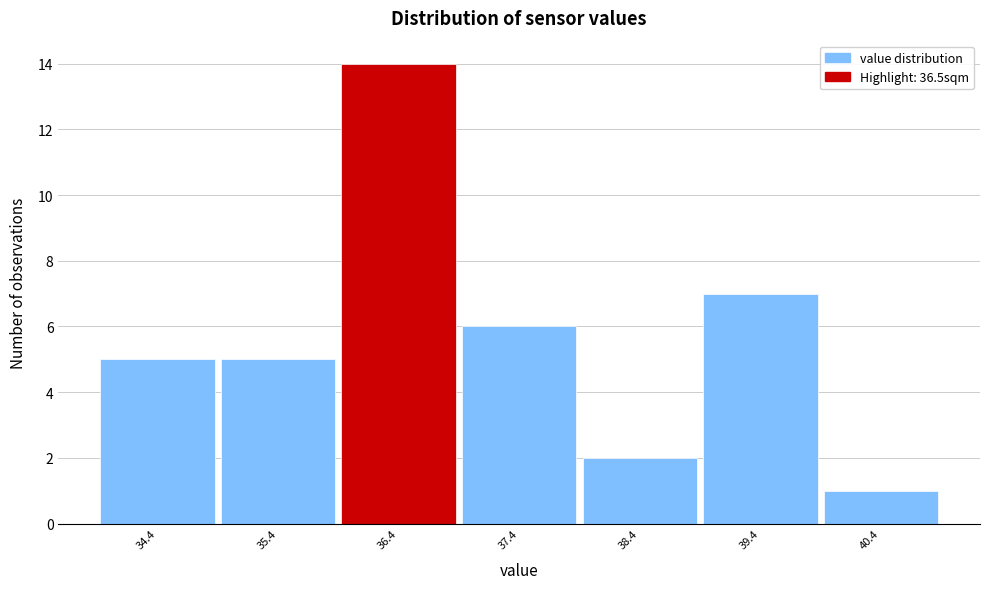

What is the height of the bar covering 36.9 to 37.9 on the x-axis? The values are not printed on the chart, so give them approximately, as read against the axis.

6